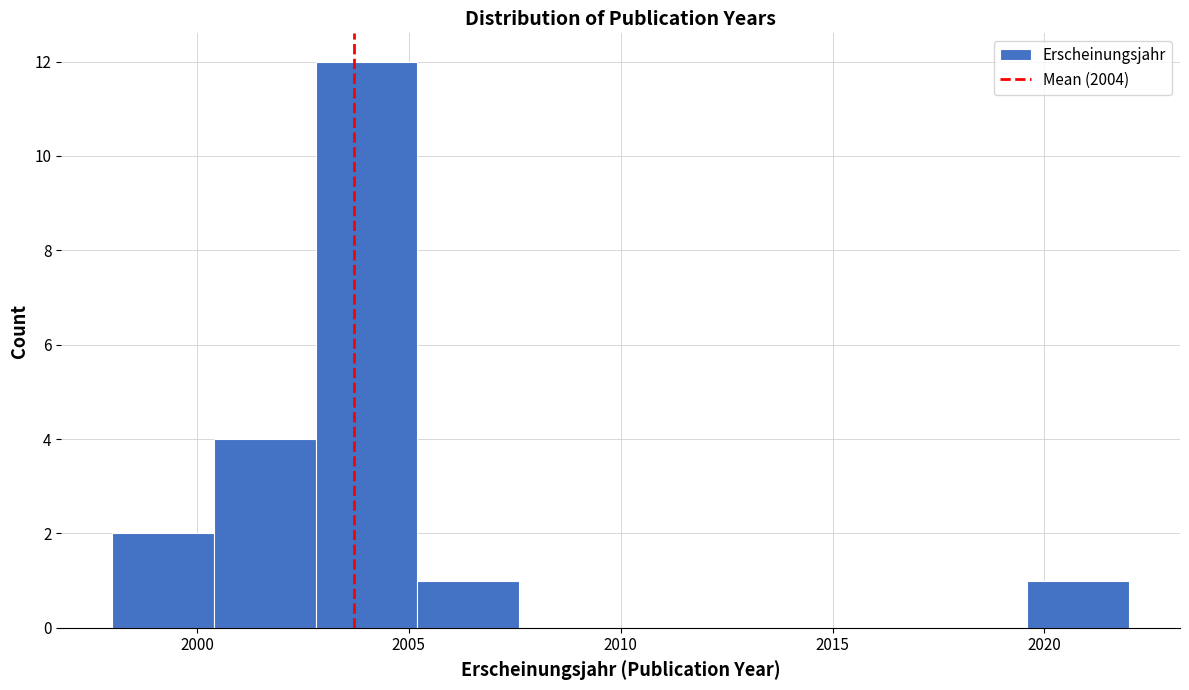

Reading left to right, list every bar in this chart as the range it spans on the x-axis followed by its height. Neither the bar edges nor the heights are printed on the chart, so give them approximately, as read against the axes.

1998.0 to 2000.4: 2
2000.4 to 2002.8: 4
2002.8 to 2005.2: 12
2005.2 to 2007.6: 1
2007.6 to 2010.0: 0
2010.0 to 2012.4: 0
2012.4 to 2014.8: 0
2014.8 to 2017.2: 0
2017.2 to 2019.6: 0
2019.6 to 2022.0: 1